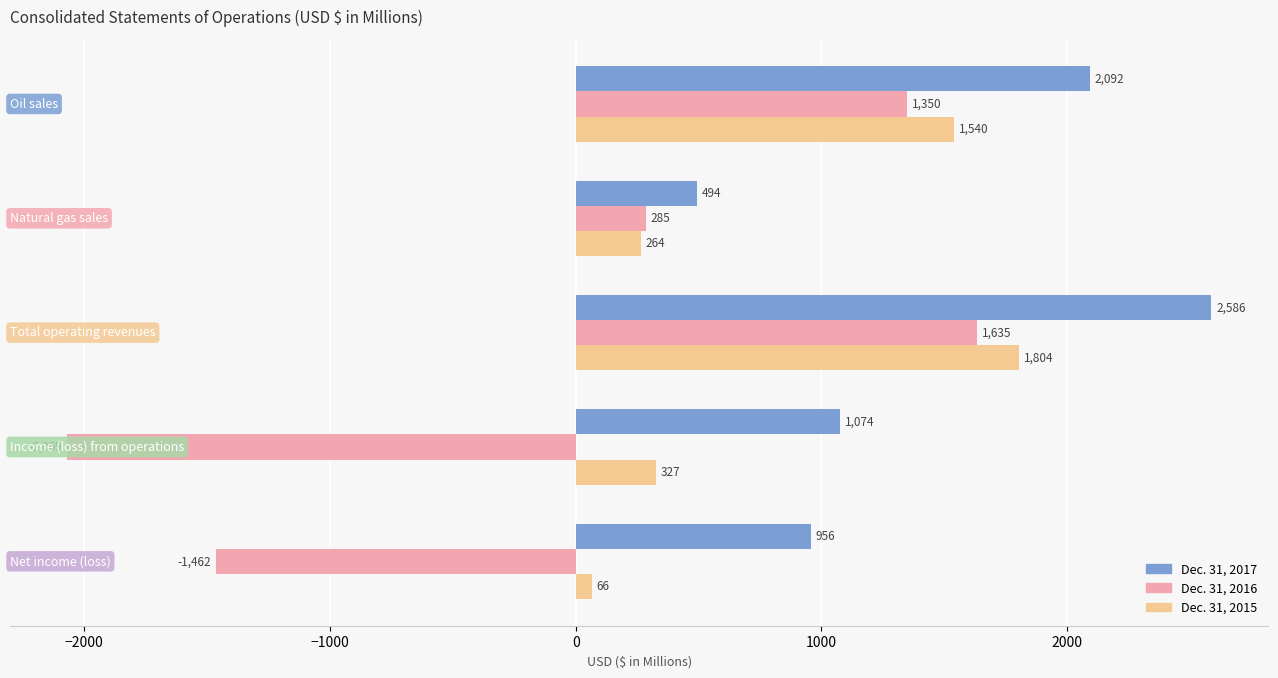

What is the maximum value shown in the chart?

2586